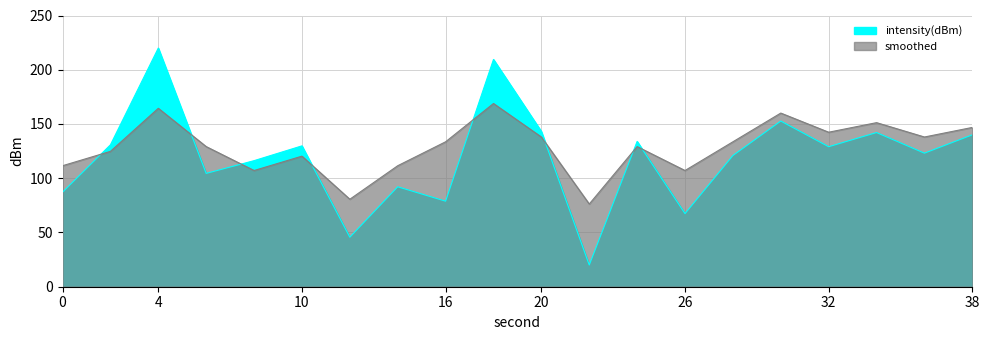

Reading left to right, extract all data points from this chart.

intensity(dBm): 87.1	130.8	220.0	104.5	116.2	129.8	45.6	92.1	78.9	209.5	143.1	20.0	133.9	67.4	120.9	152.7	129.1	142.1	123.1	140.0
smoothed: 111.5	124.8	164.5	129.2	107.1	120.4	80.6	111.5	133.6	168.9	138.0	76.2	129.2	107.1	133.6	160.1	142.4	151.2	138.0	146.8